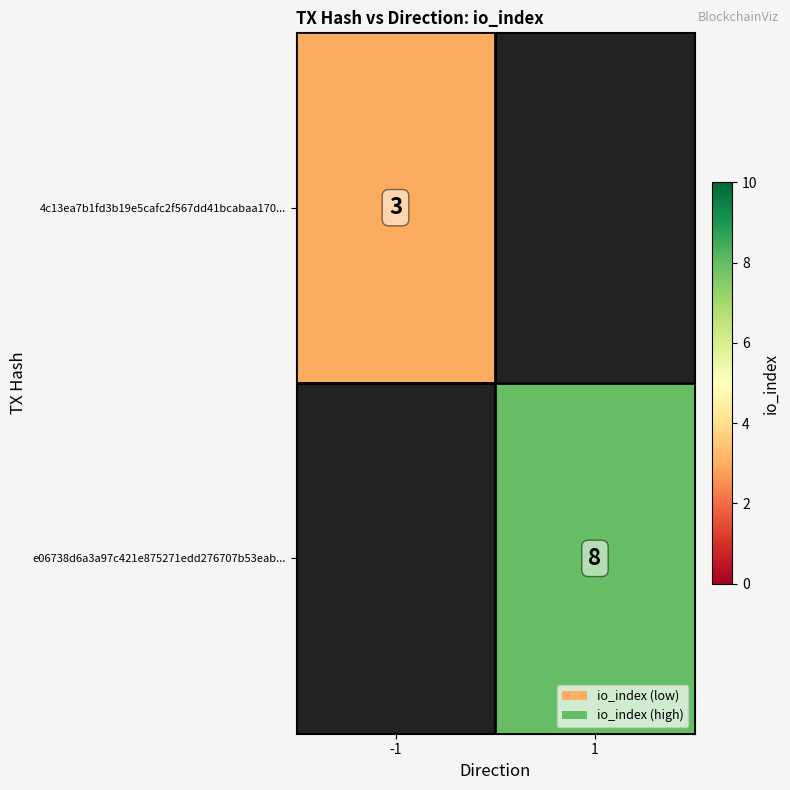

Which has a higher value, -1 or 1?

1